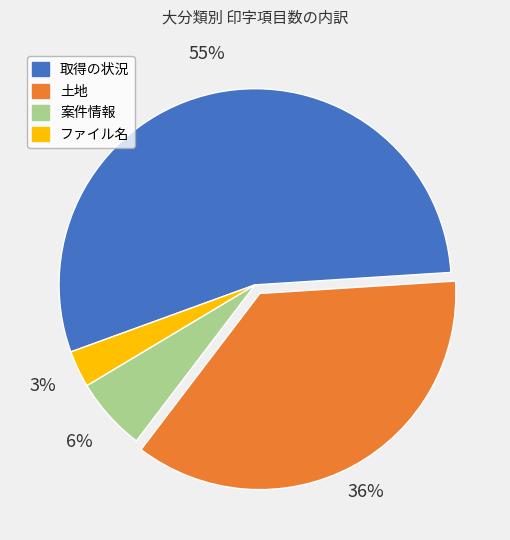

Count the number of slices in the pie.

4